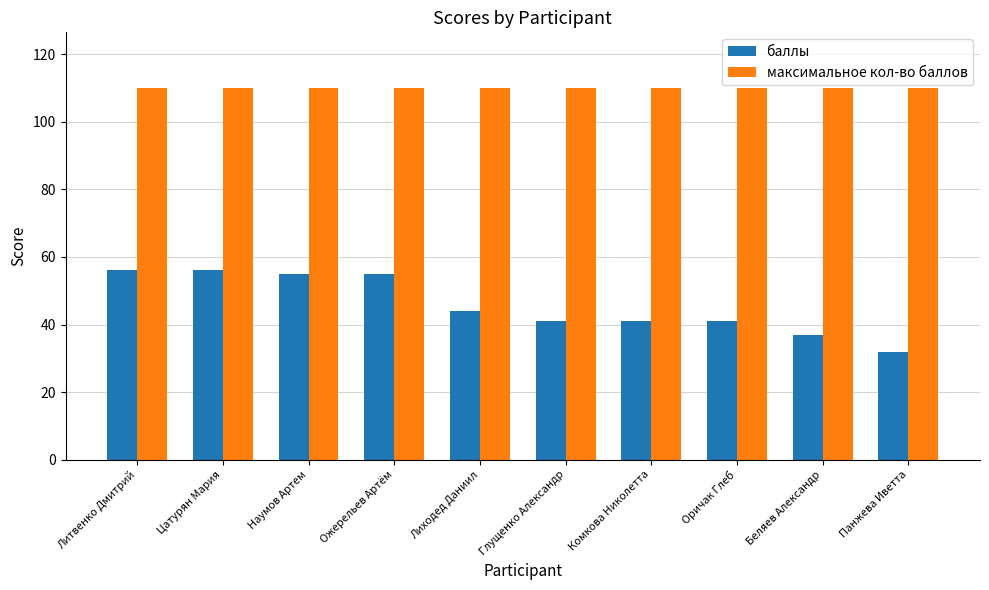

Which series has the widest spread of values?

баллы